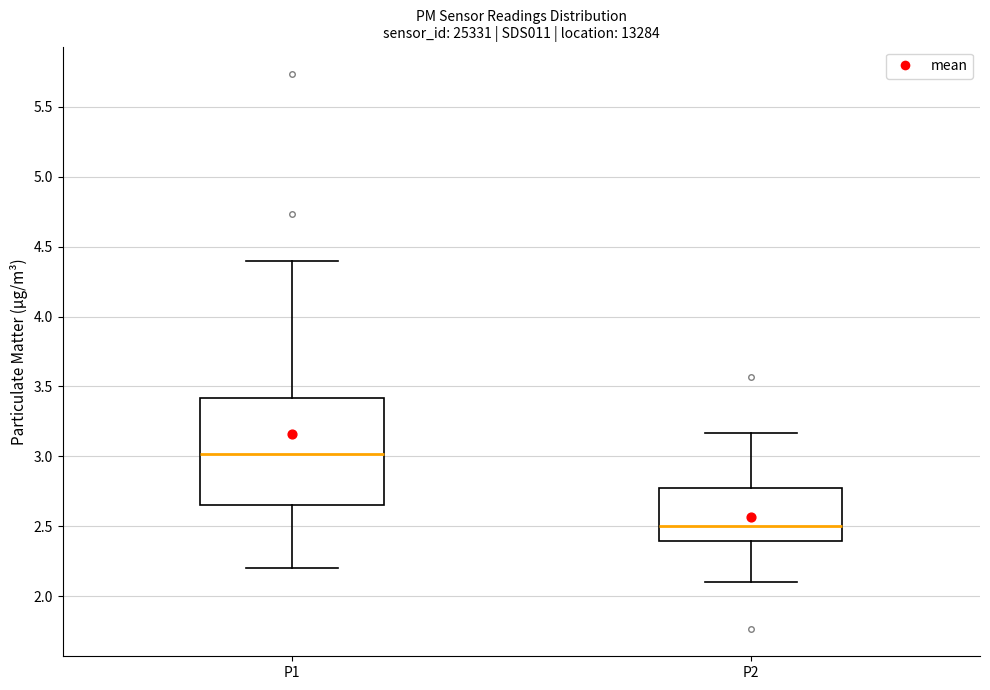

Which box has the lowest median line?

P2